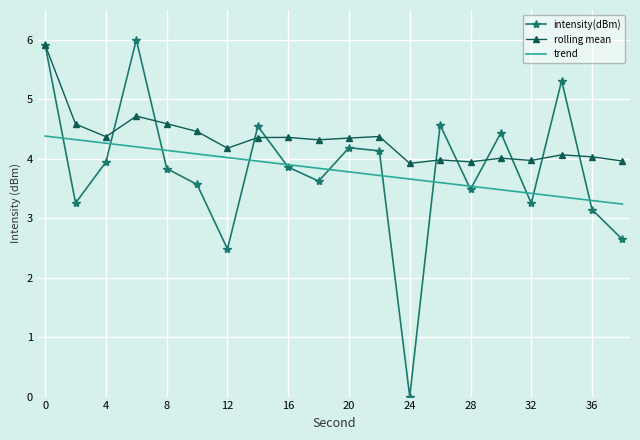

What is the lowest value of the rolling mean series?

3.9